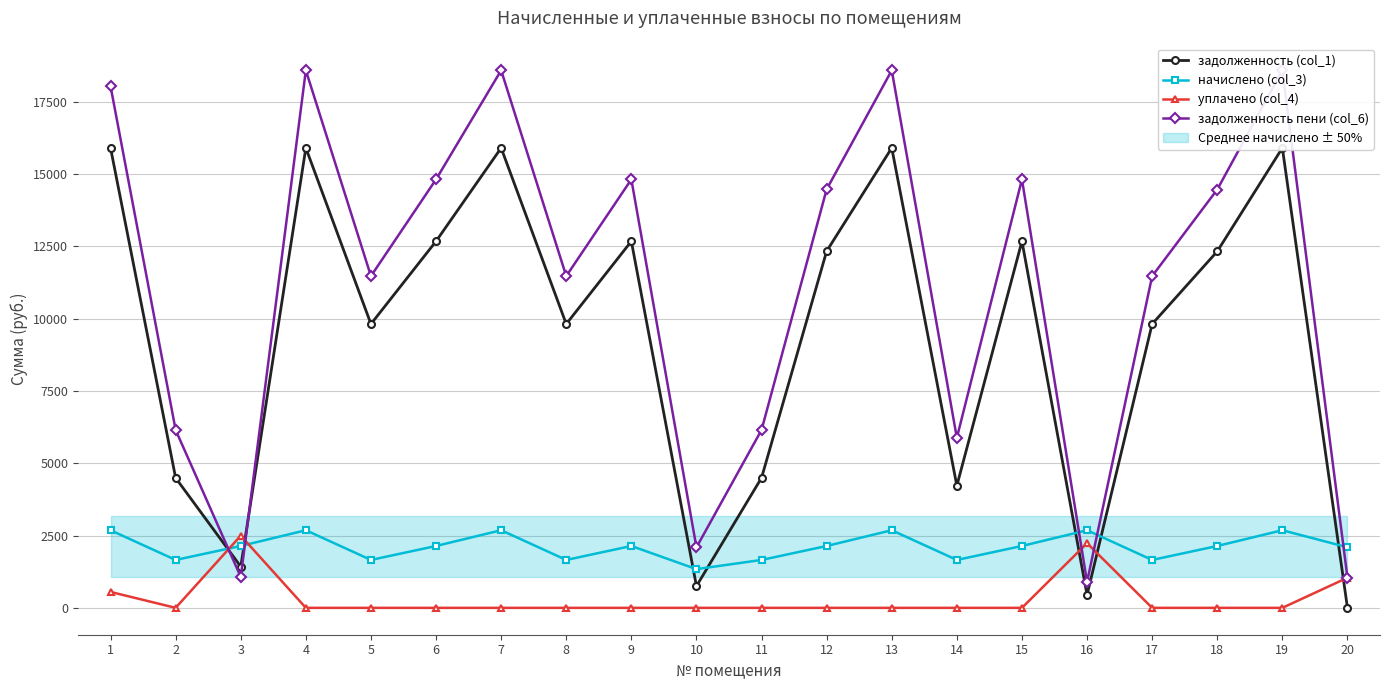

Reading right to left, extract all data points from this chart.

задолженность (col_1): 0.0	15897.6	12322.0	9811.2	446.7	12672.0	4222.3	15897.6	12328.8	4494.6	751.4	12672.0	9811.2	15897.6	12672.0	9811.2	15897.6	1426.0	4491.2	15897.6
начислено (col_3): 2093.0	2682.7	2138.4	1655.6	2682.7	2138.4	1655.6	2682.7	2138.4	1655.6	1338.1	2138.4	1655.6	2682.7	2138.4	1655.6	2682.7	2138.4	1655.6	2682.7
уплачено (col_4): 1041.1	0.0	0.0	0.0	2235.1	0.0	0.0	0.0	0.0	0.0	0.0	0.0	0.0	0.0	0.0	0.0	0.0	2495.0	0.0	550.0
задолженность пени (col_6): 1046.5	18580.3	14460.4	11466.8	894.4	14810.4	5877.9	18580.3	14467.2	6150.2	2089.5	14810.4	11466.8	18580.3	14810.4	11466.8	18580.3	1069.4	6146.8	18030.3